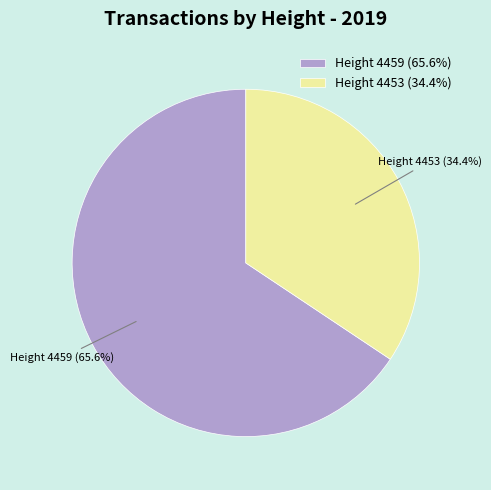

What is the majority slice?

Height 4459 (65.6%)